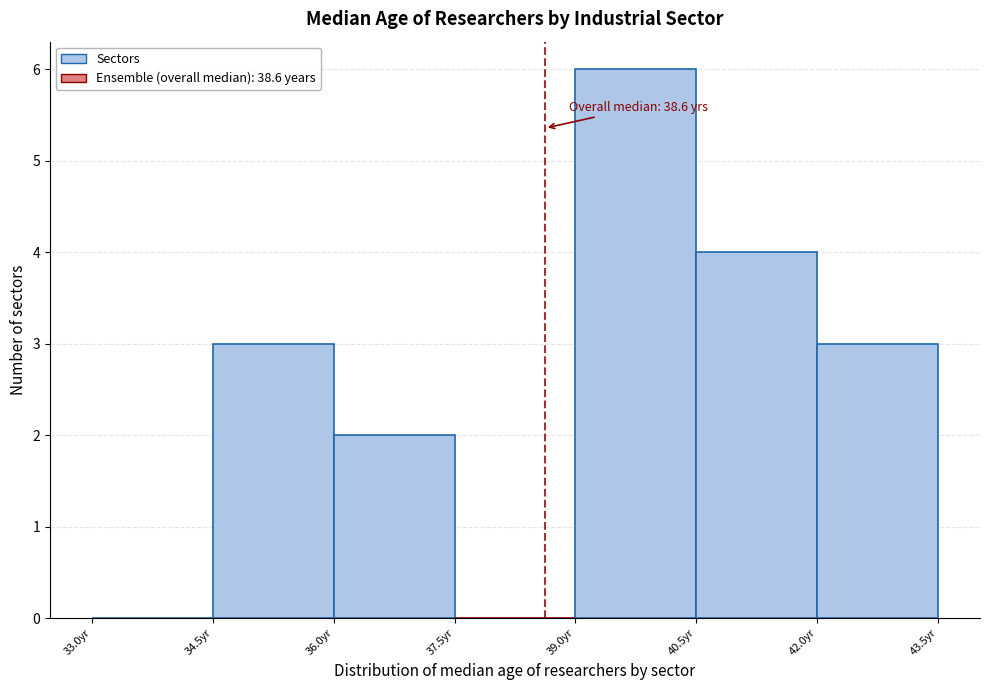

Over which range of the x-axis is the bar tallest?

39.0 to 40.5